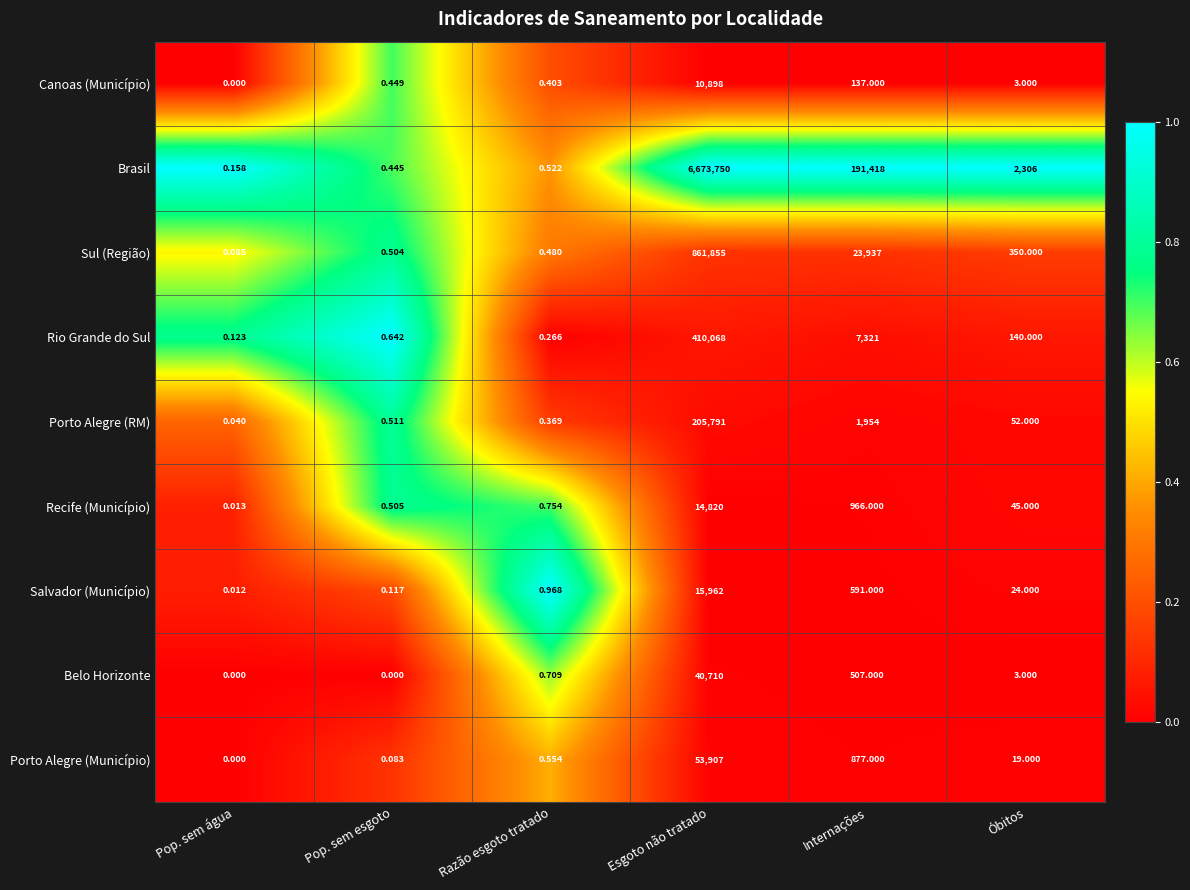

At which category does the chart reach its peak across all series?

Esgoto não tratado